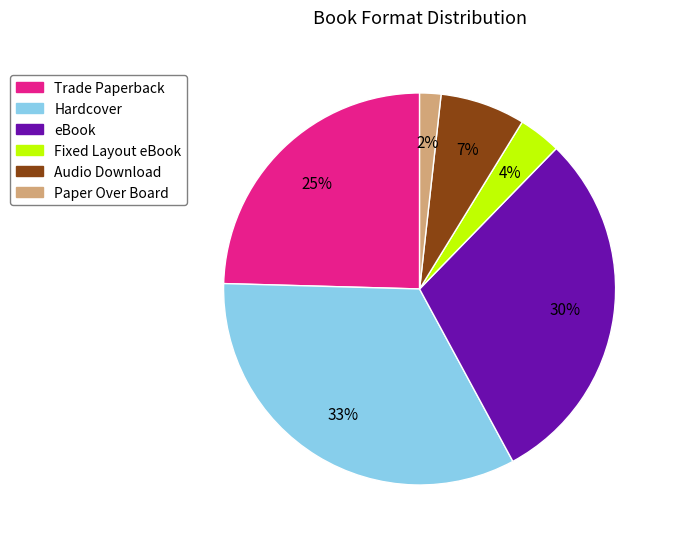

Does Audio Download represent more than half of the total?

No